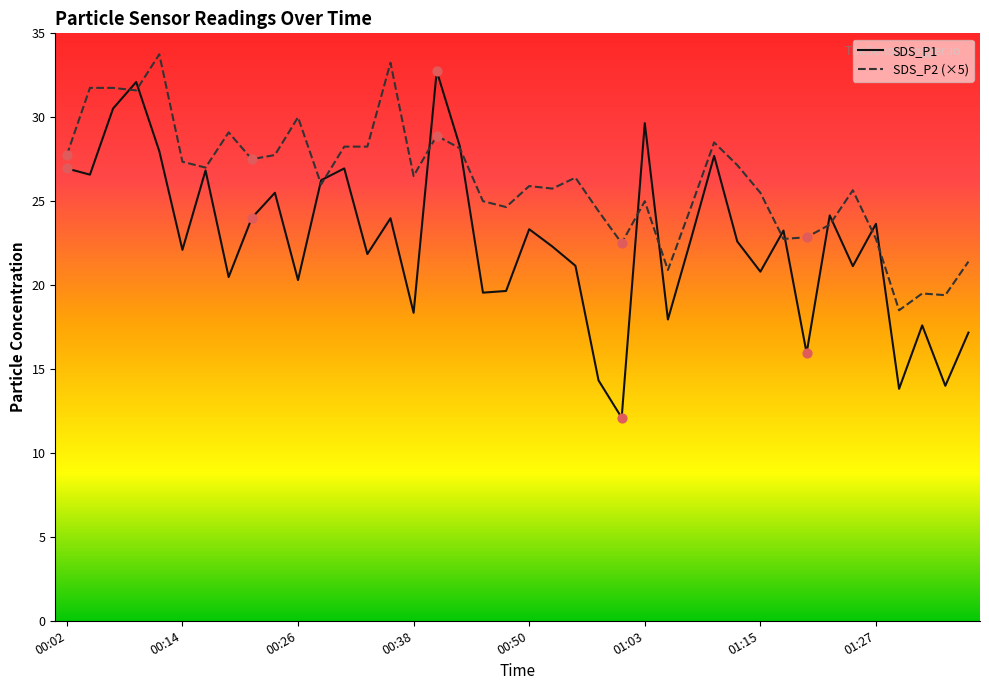

Which series has the widest spread of values?

SDS_P1